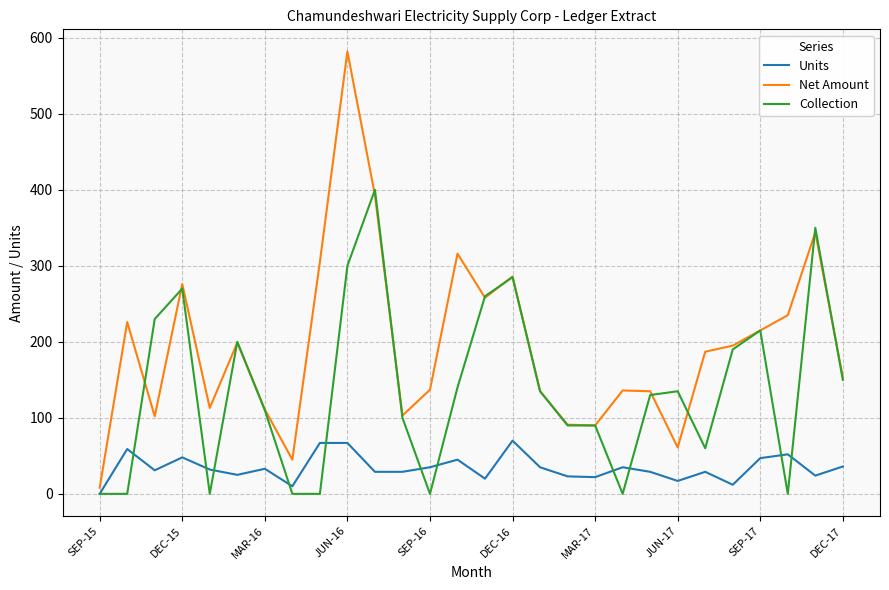

What is the highest value of the Units series?

70